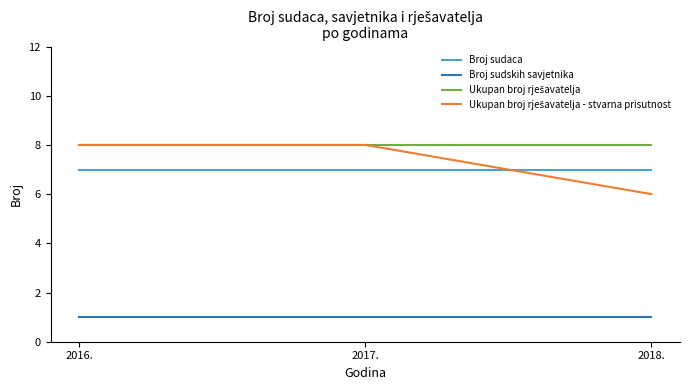

What is the difference between the highest and lowest values at 2018.?

7